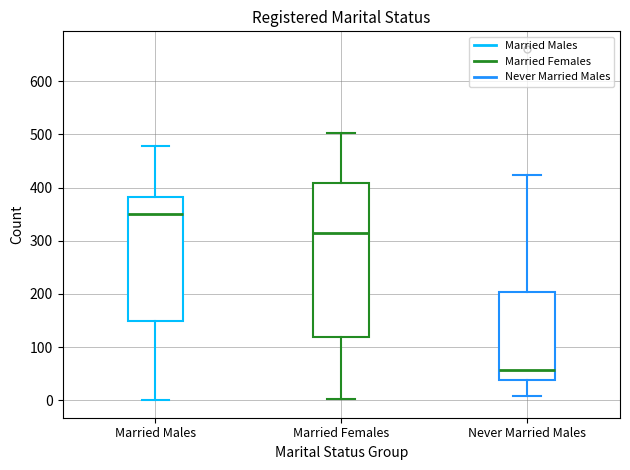

Where does the upper whisker of the box for Never Married Males end on the y-axis? The values are not printed on the chart, so give them approximately, as read against the axis.

420